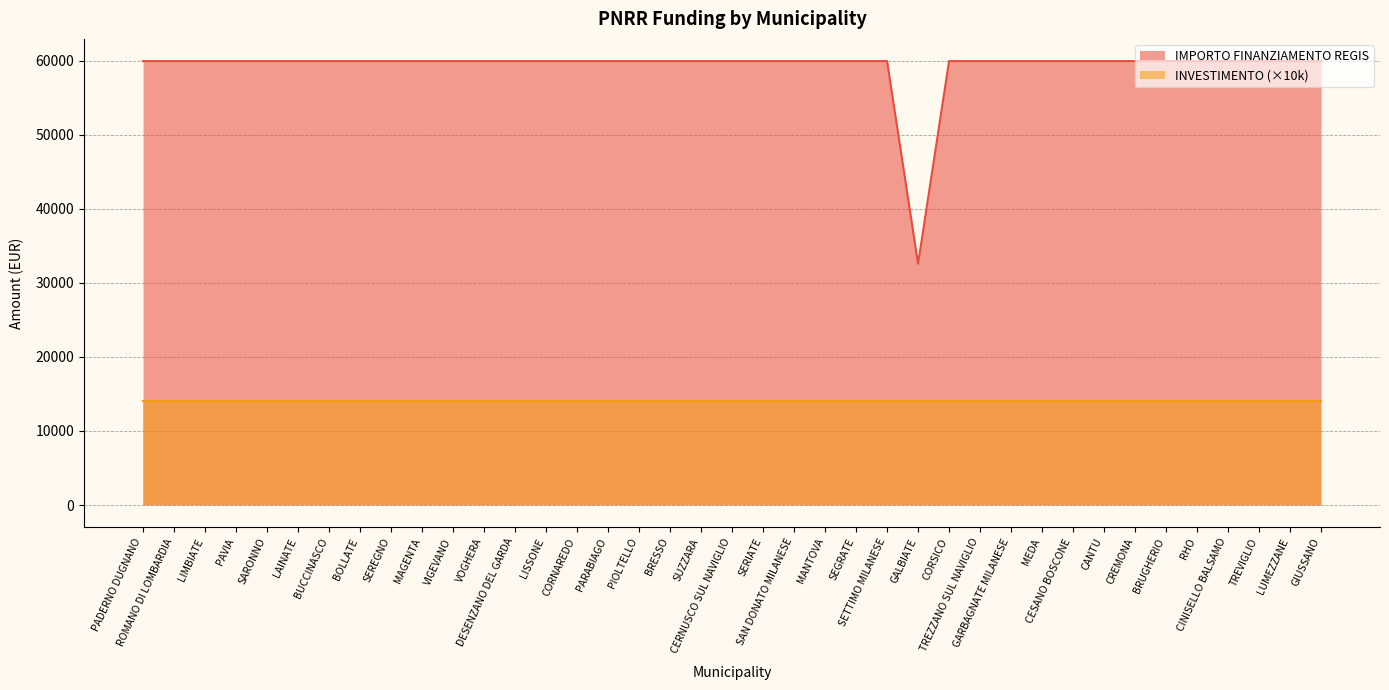

Which label corresponds to the smallest value in the chart?

GALBIATE